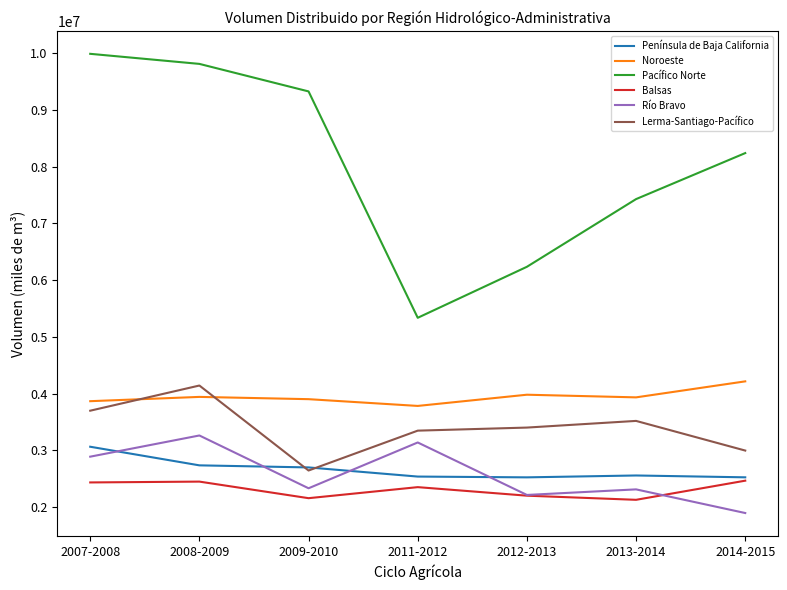

What is the spread (max minus min) of values at 2013-2014?

5301000.0